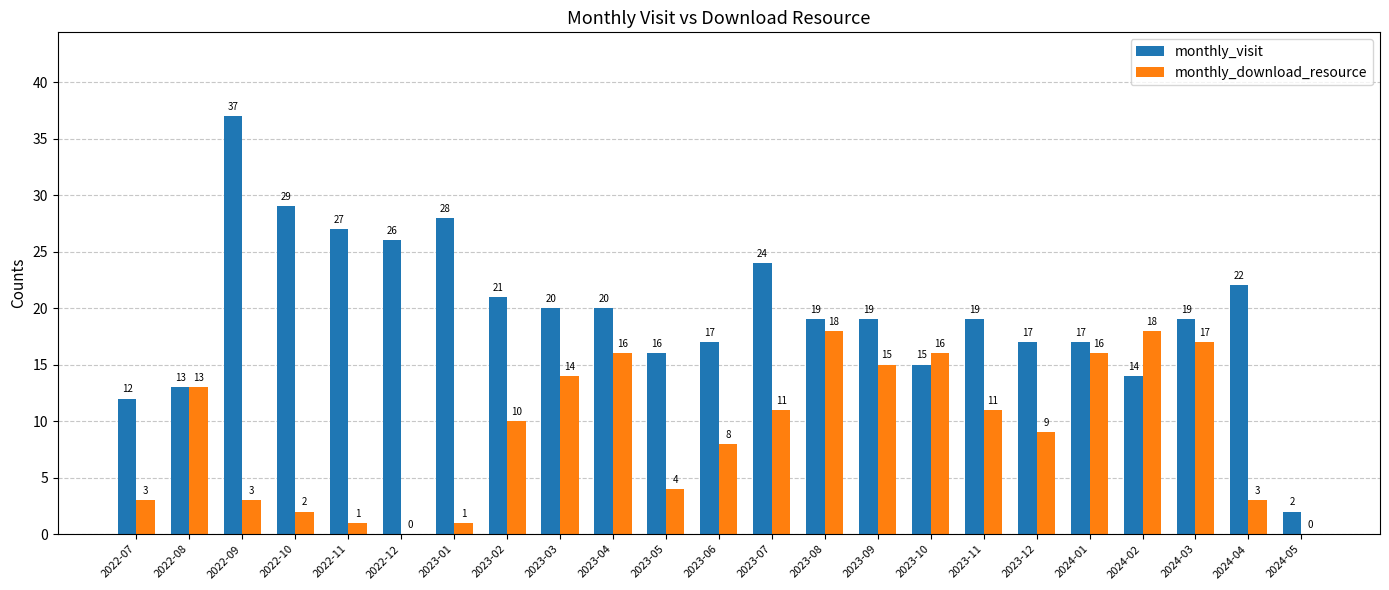

Which series has the largest total across all categories?

monthly_visit